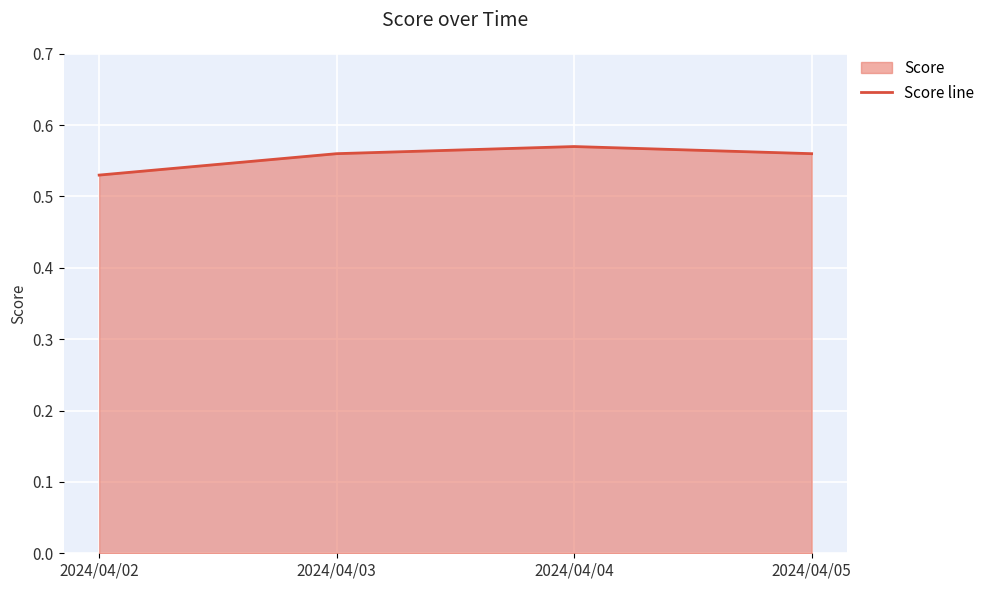

Which label corresponds to the smallest value in the chart?

2024/04/02